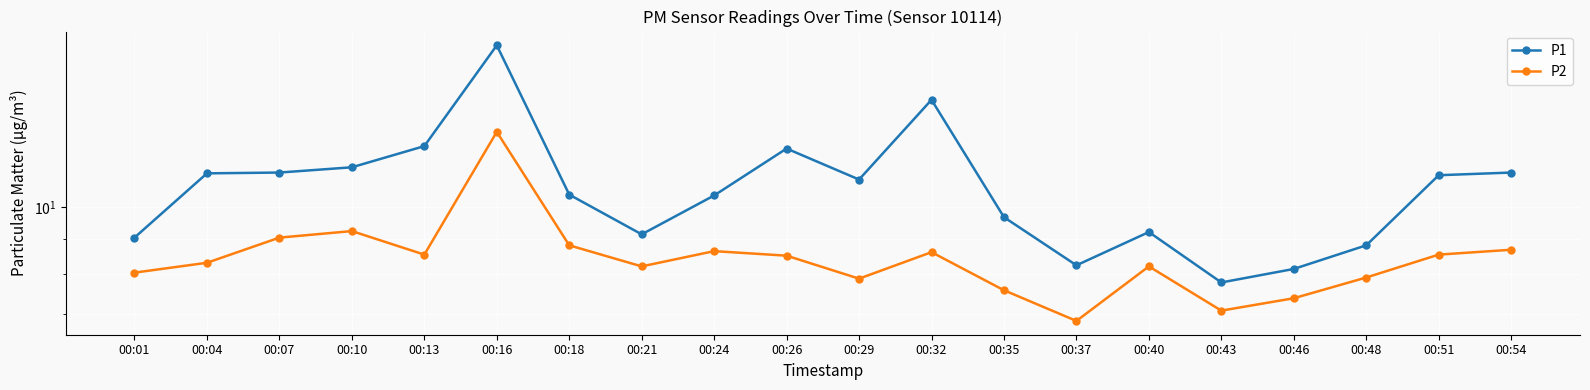

True or false: P1 and P2 intersect in this chart.

False